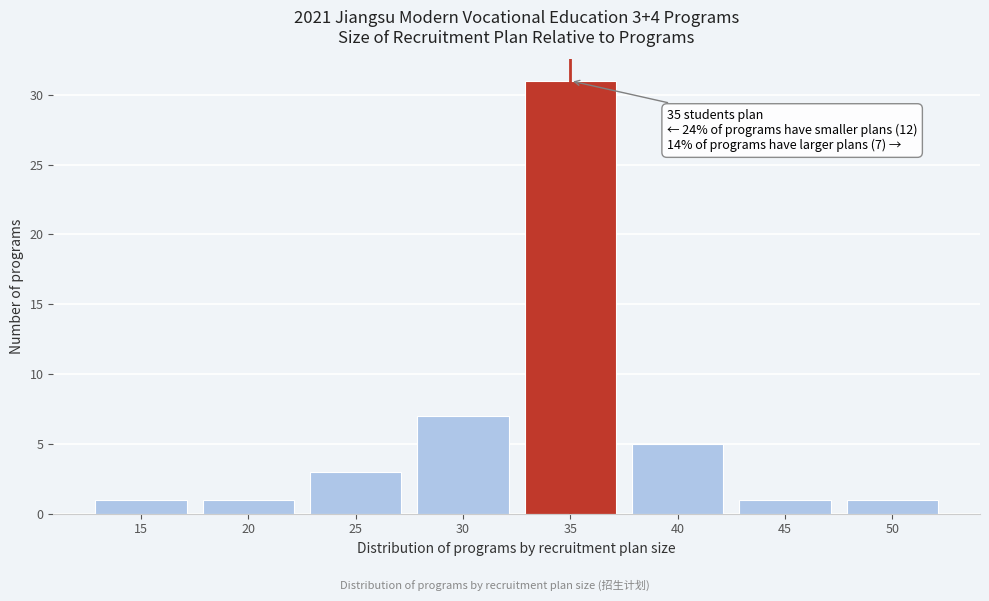

Reading right to left, list all the values displayed in this chart.

1	1	5	31	7	3	1	1